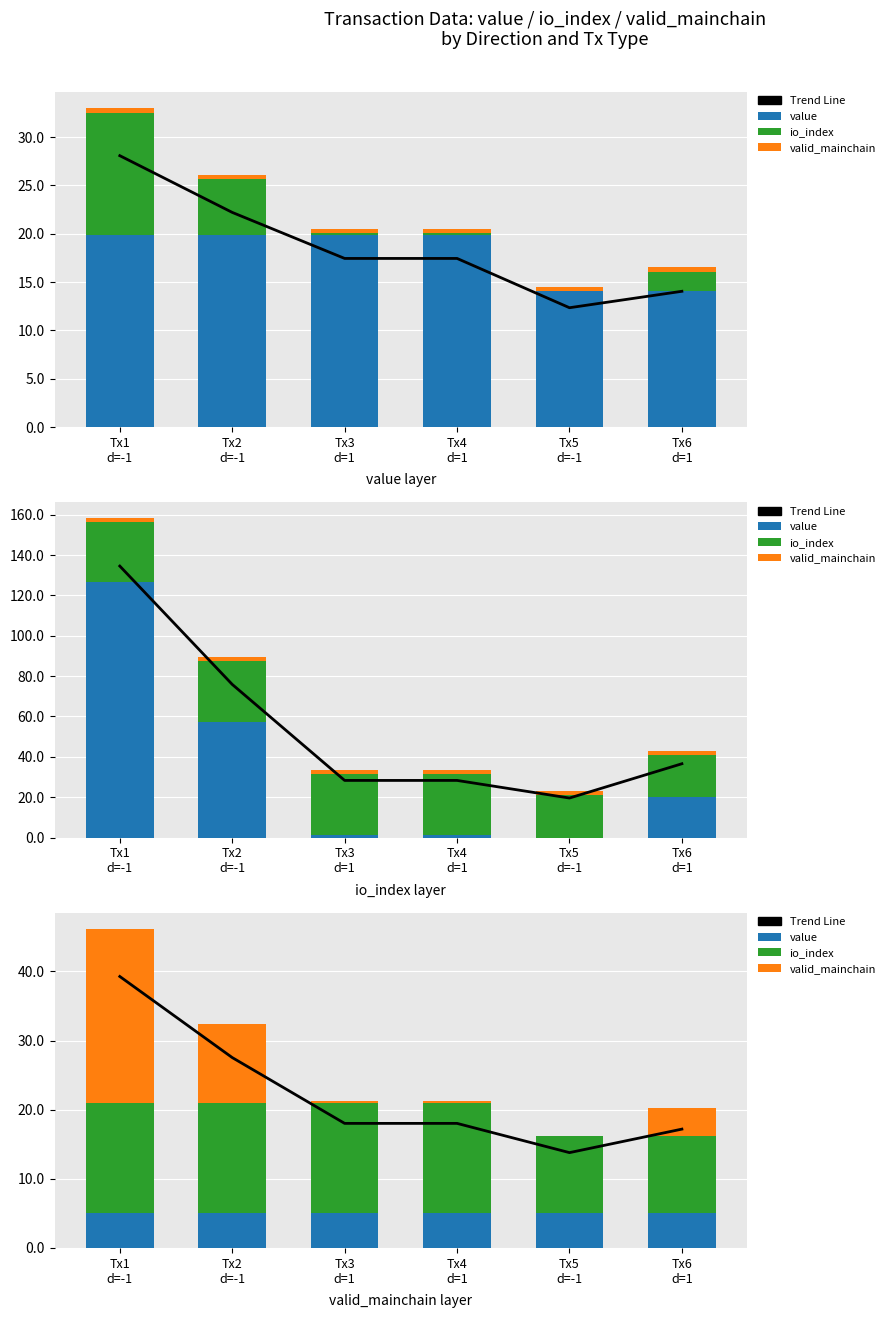

At which category is the sum across all series the highest?

Tx1
d=-1